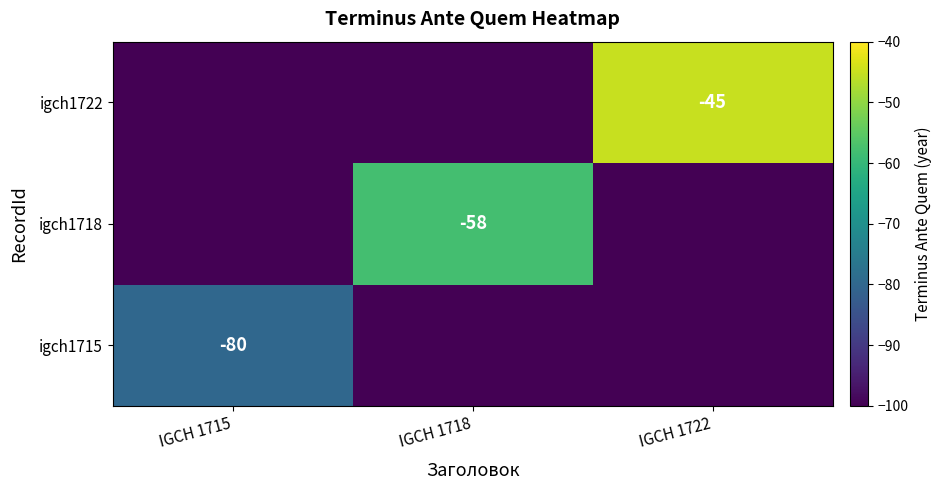

Is the value of igch1718 at IGCH 1718 greater than the value of igch1722 at IGCH 1722?

No